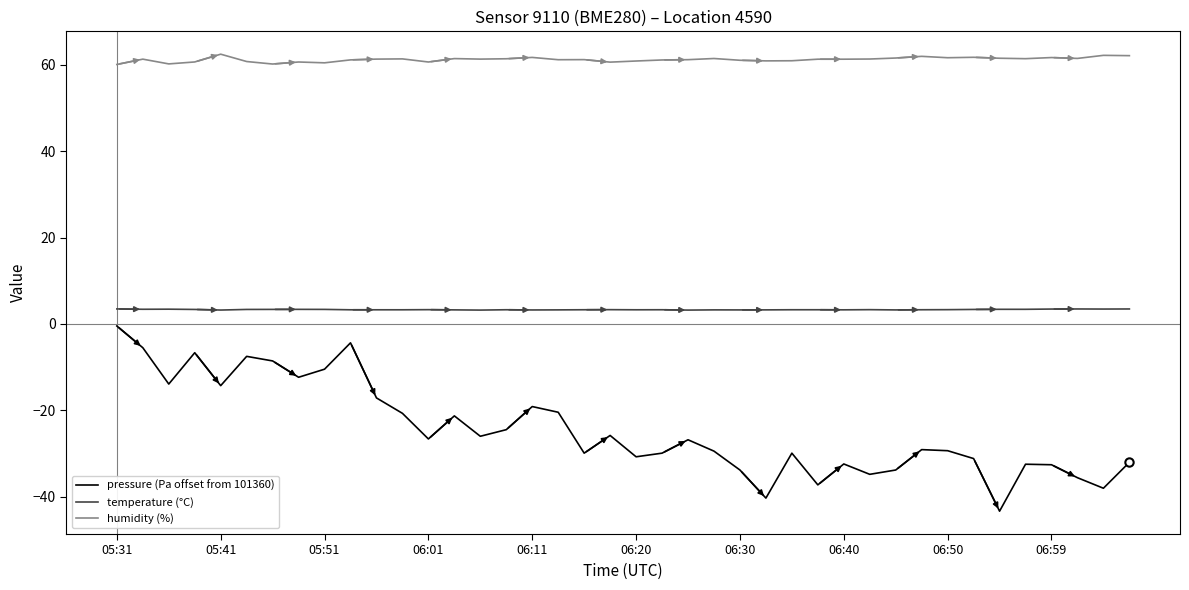

Which series has the widest spread of values?

pressure (Pa offset from 101360)